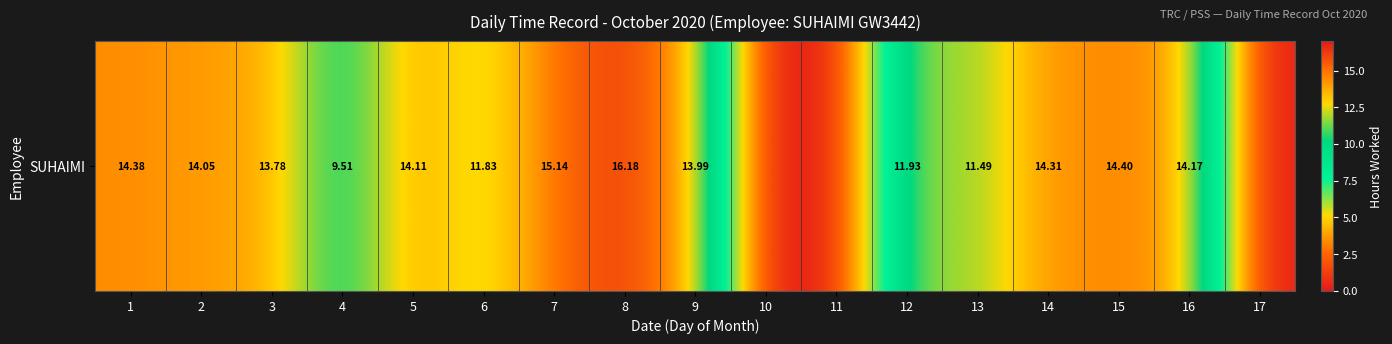

The value at 11 is -5.7. True or false?

False